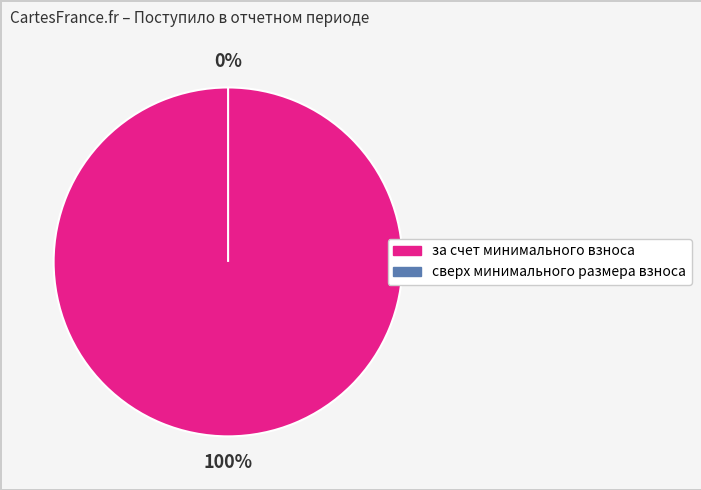

Combined, do за счет минимального взноса and сверх минимального размера взноса account for over 50%?

Yes